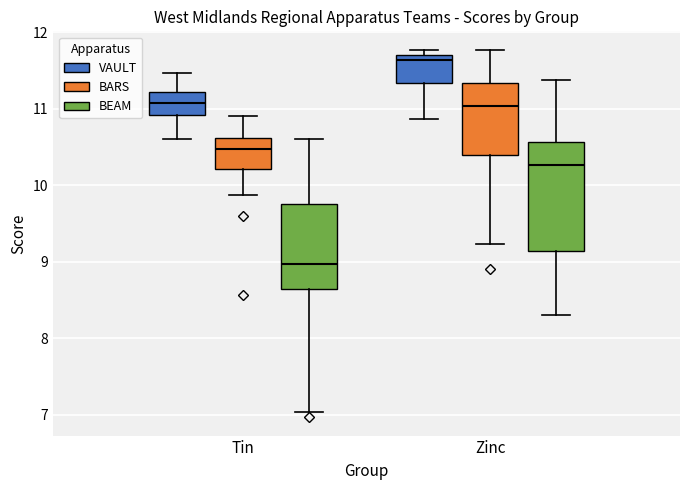

Reading left to right, transcribe this box plot: for each box, give where its median line is, the range the box spans, and where its two whiskers end, as read against the y-axis. The values are not printed on the chart, so give them approximately, as read against the axis.

Tin (VAULT): median 11.1, box 10.9 to 11.2, whiskers 10.6 to 11.5
Tin (BARS): median 10.5, box 10.2 to 10.6, whiskers 9.9 to 10.9
Tin (BEAM): median 9.0, box 8.7 to 9.8, whiskers 7.0 to 10.6
Zinc (VAULT): median 11.6, box 11.3 to 11.7, whiskers 10.9 to 11.8
Zinc (BARS): median 11.0, box 10.4 to 11.3, whiskers 9.2 to 11.8
Zinc (BEAM): median 10.3, box 9.1 to 10.6, whiskers 8.3 to 11.4